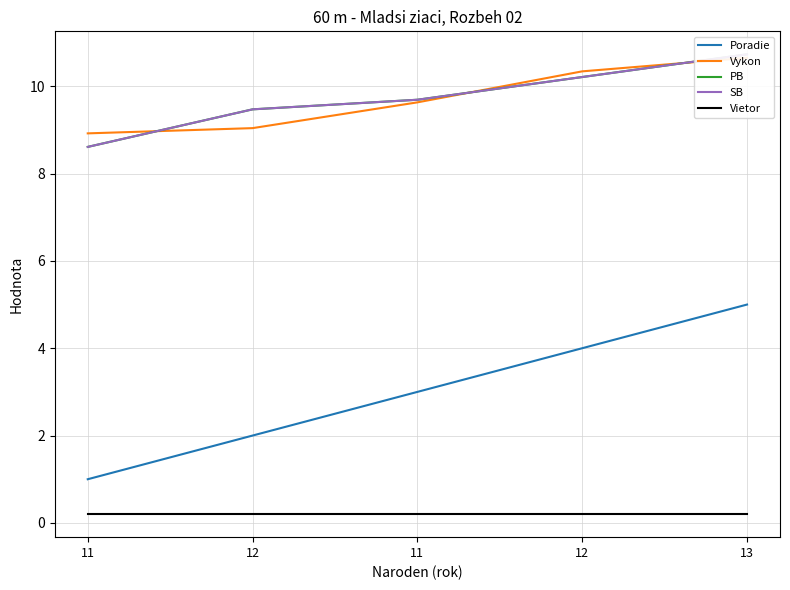

What is the greatest value displayed?

10.7